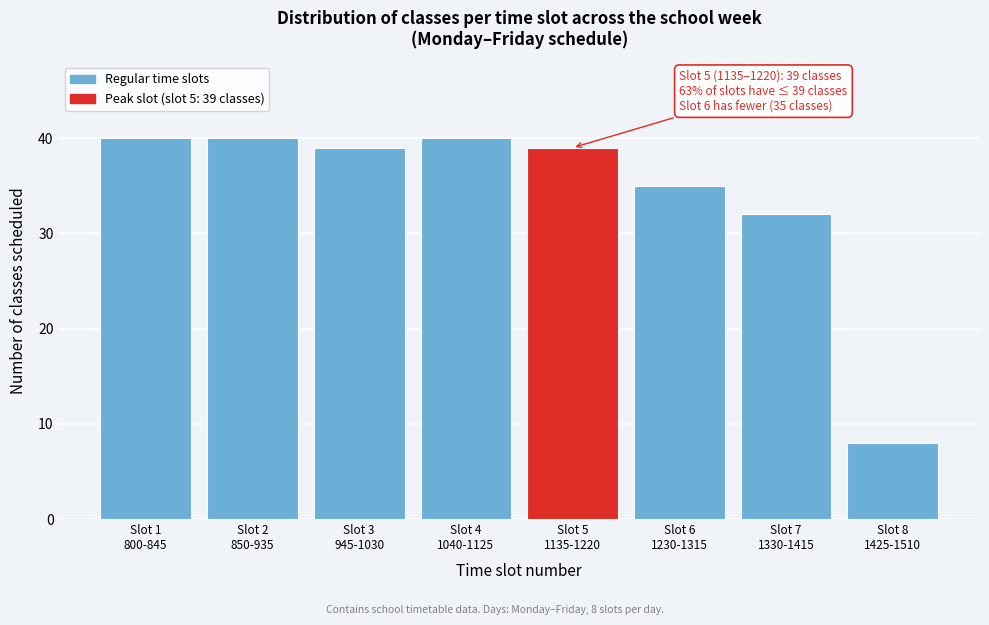

Reading left to right, list all the values displayed in this chart.

40	40	39	40	39	35	32	8